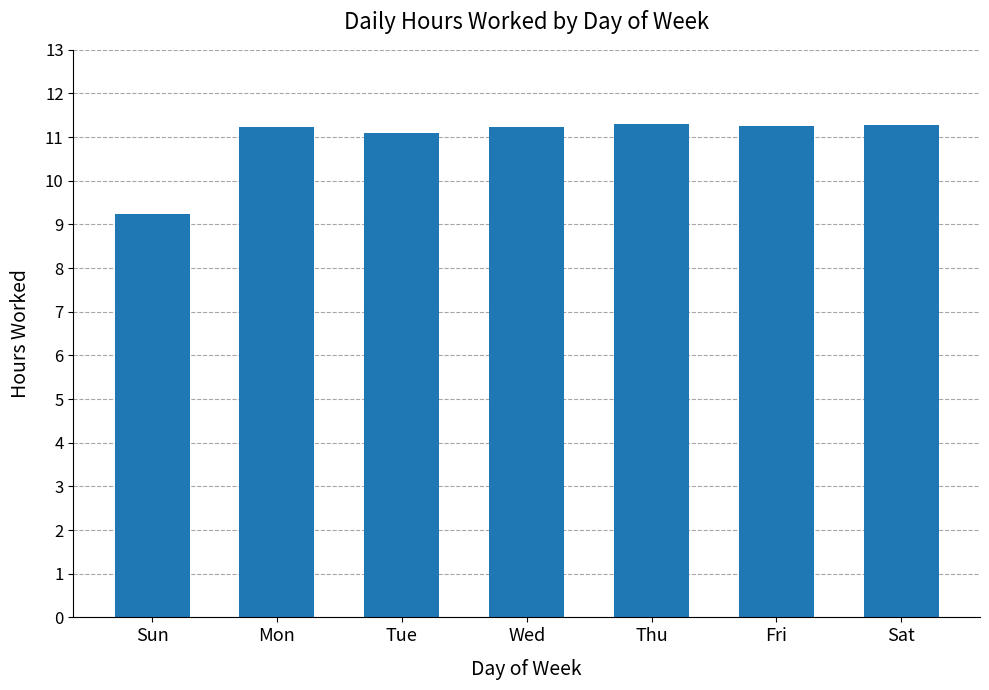

What is the label of the 1st bar from the left?

Sun